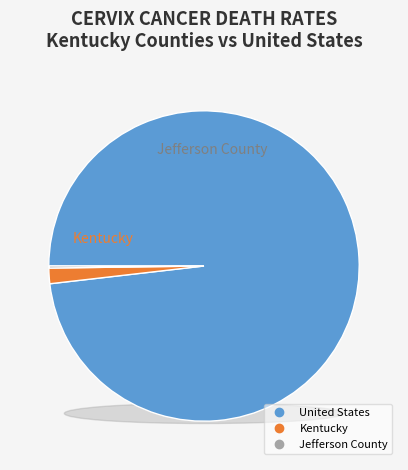

What is the smallest slice in the pie chart?

Jefferson County